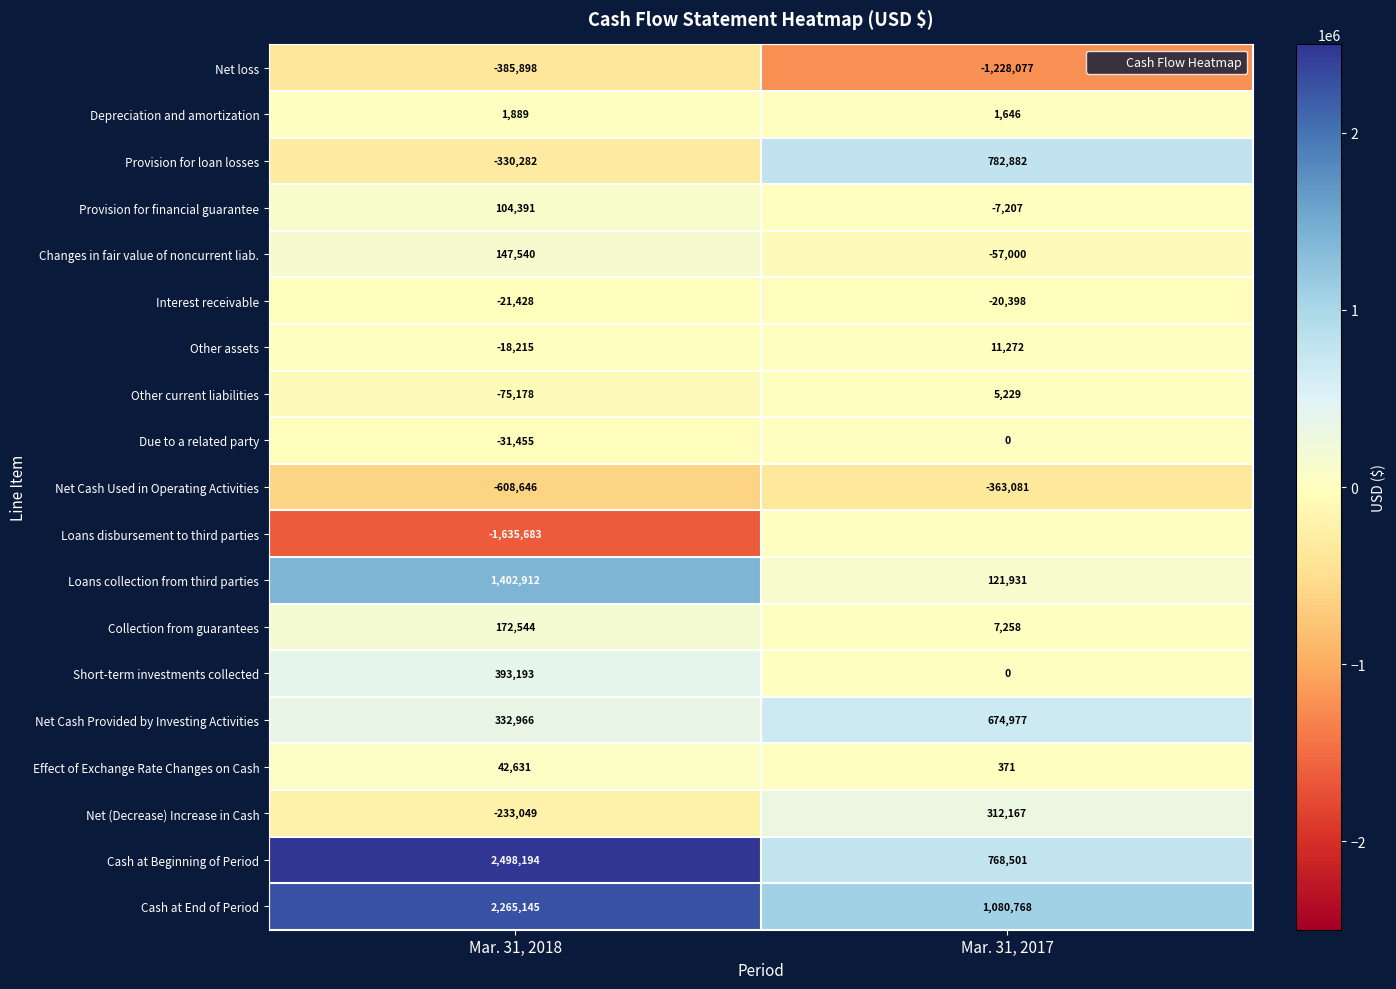

Count the Short-term investments collected values in the range 0 to 393193.

2